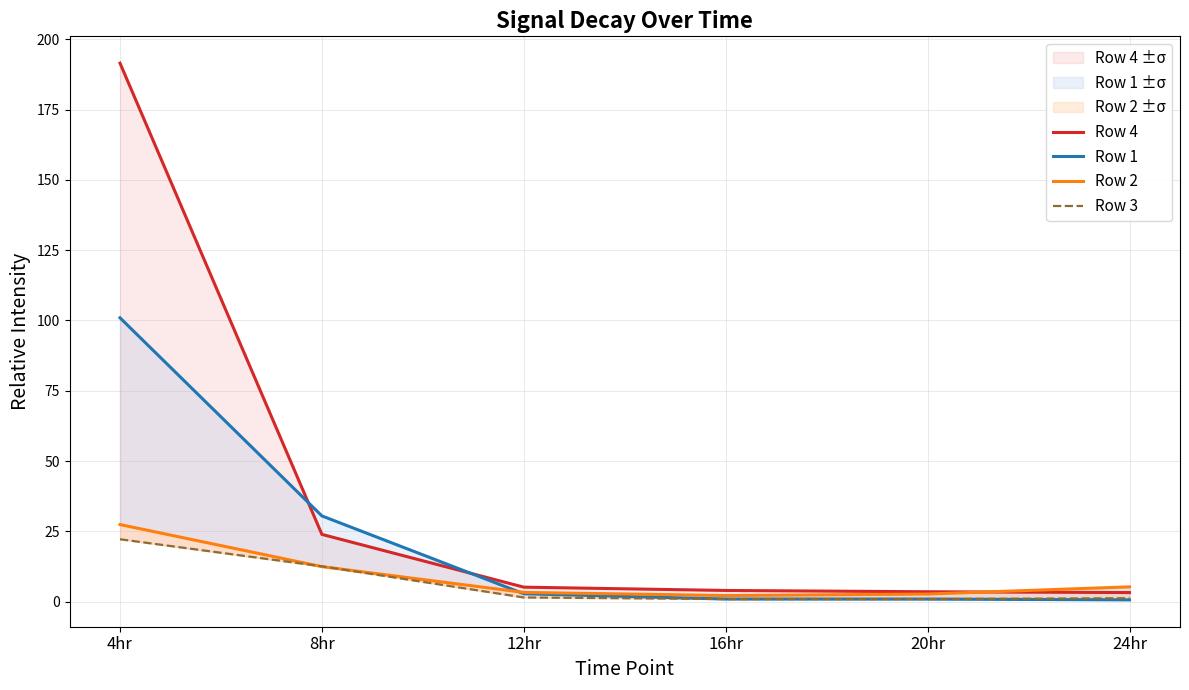

At which category is the sum across all series the highest?

4hr